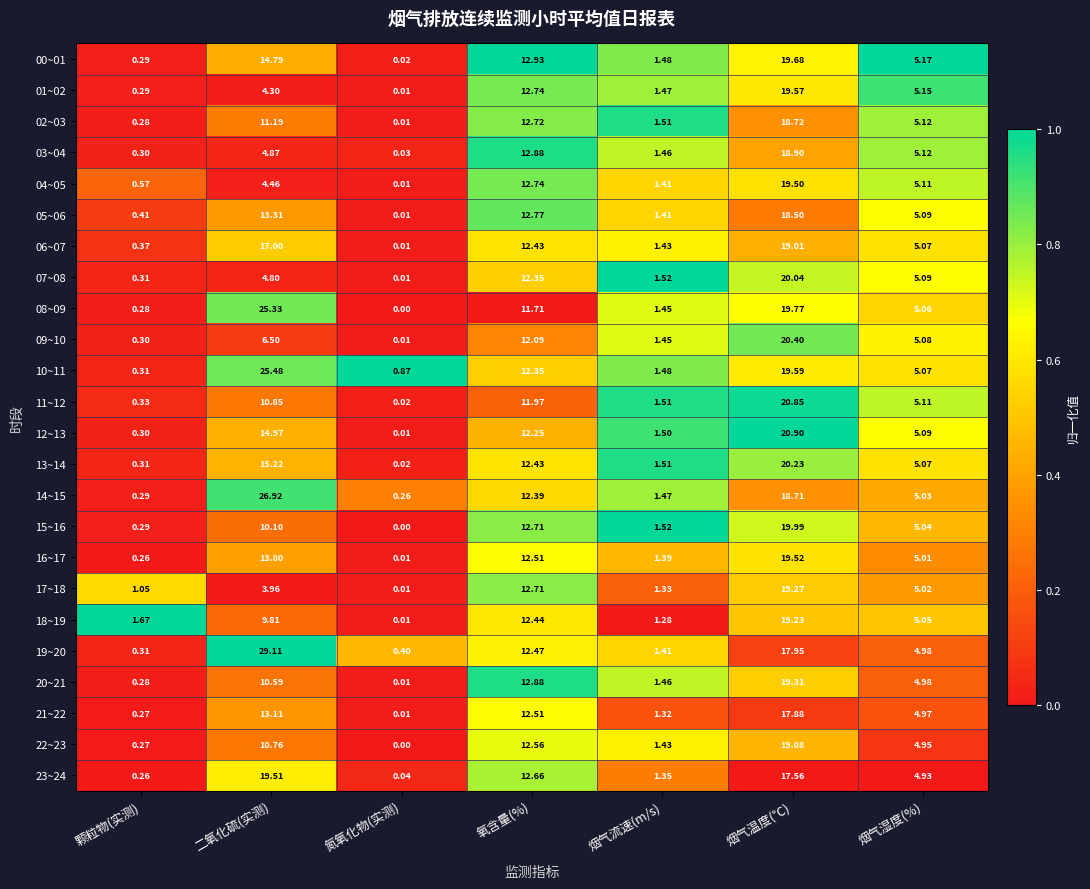

At which label does 13~14 reach its peak?

烟气温度(℃)